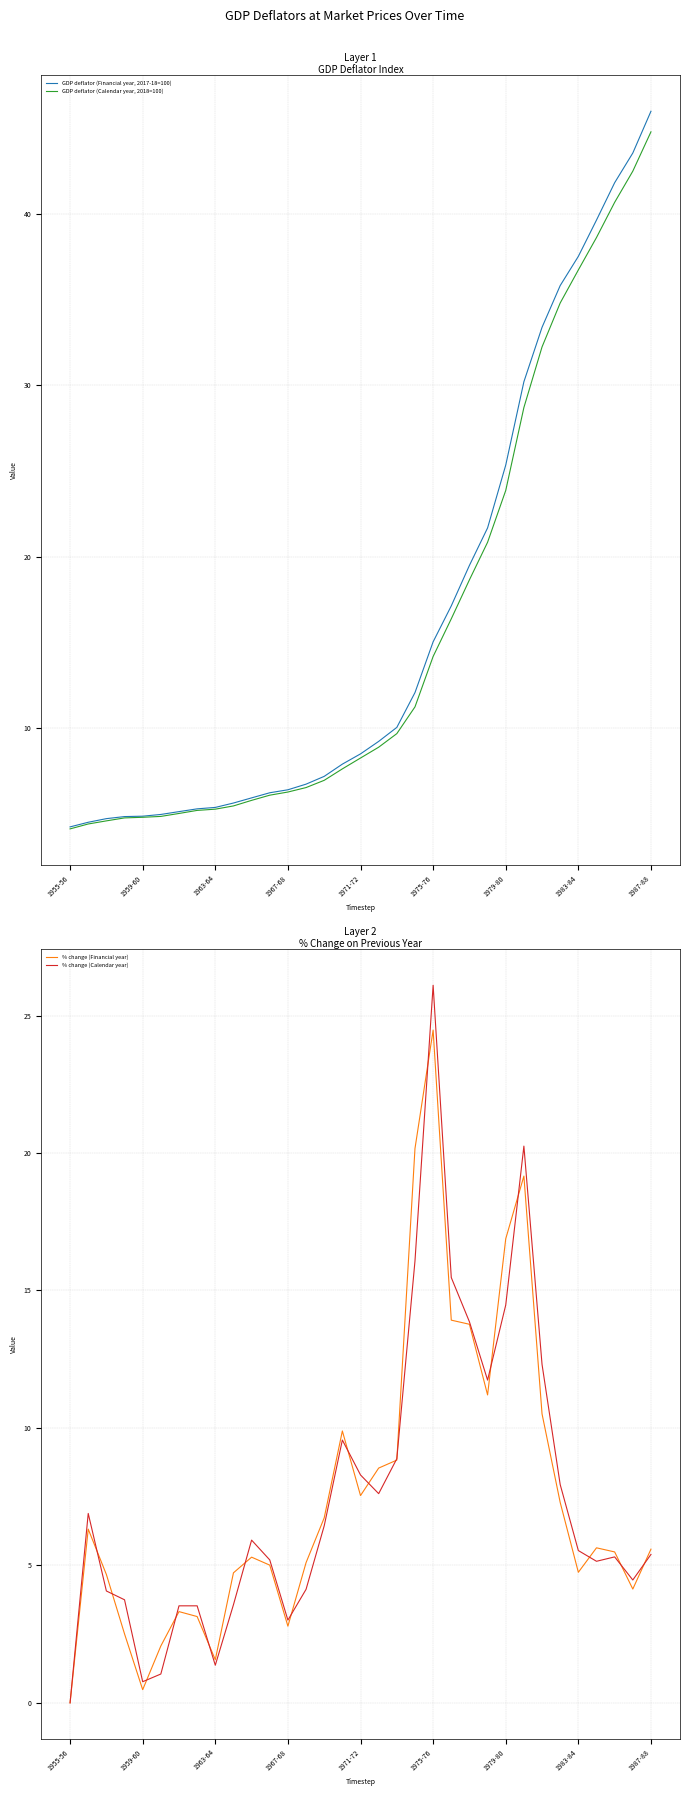

Is it true that GDP deflator (Financial year, 2017-18=100) equals 5.4 at 1963-64?

True